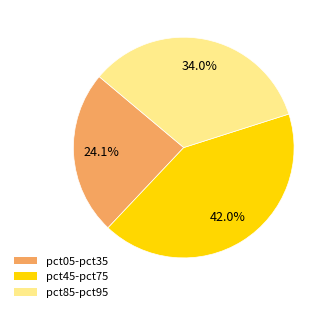

Do pct85-pct95 and pct45-pct75 together represent more than half of the pie?

Yes